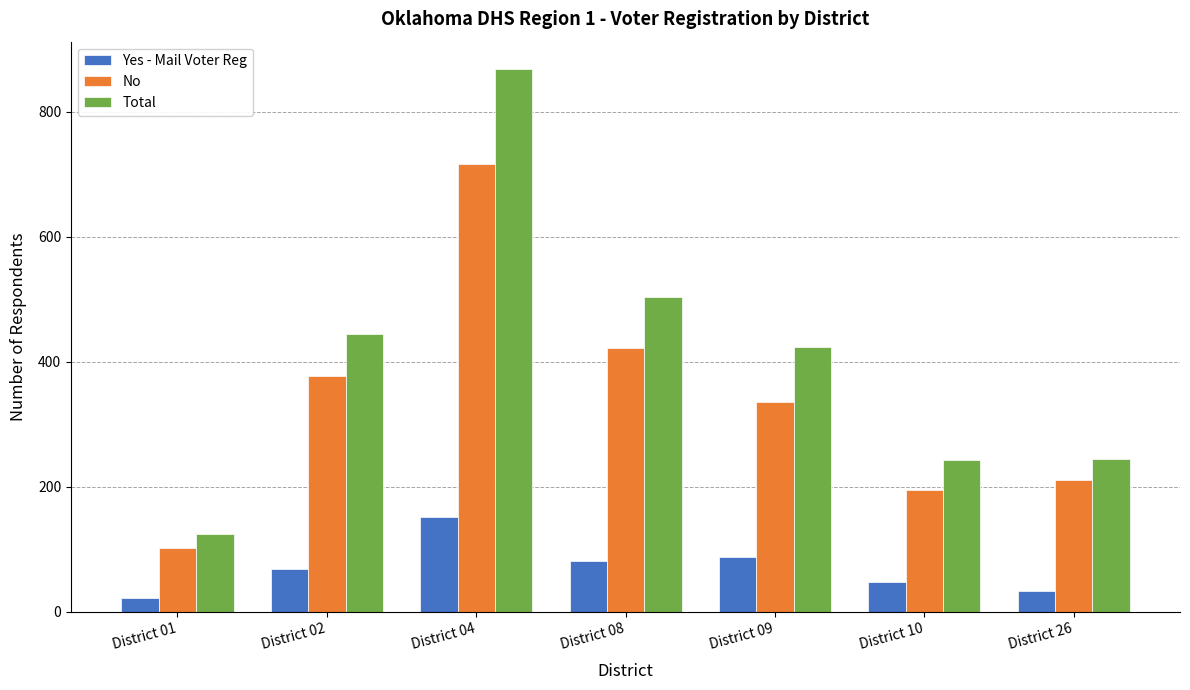

At which category is the sum across all series the highest?

District 04